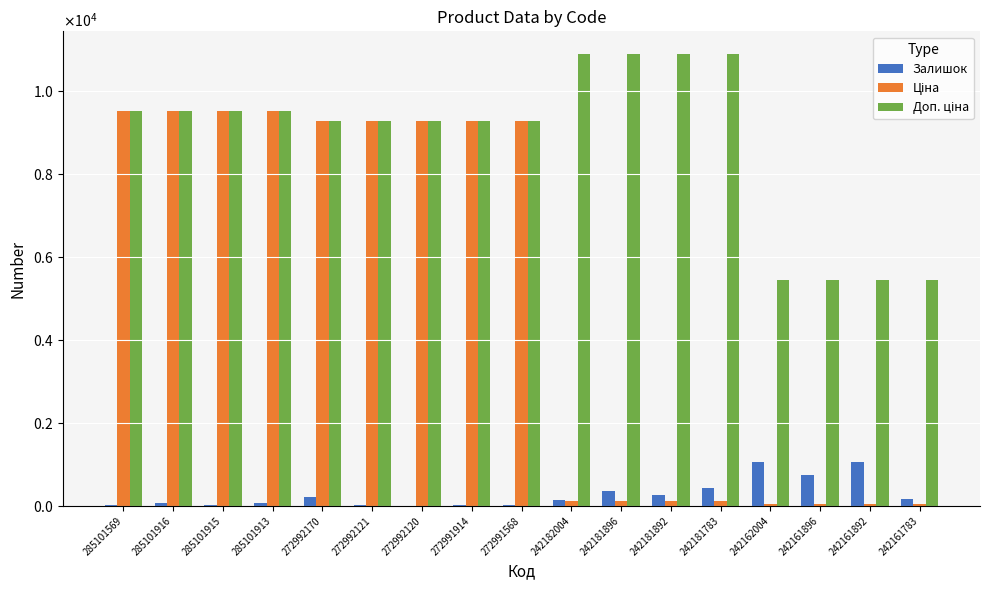

Does the chart contain stacked bars?

No